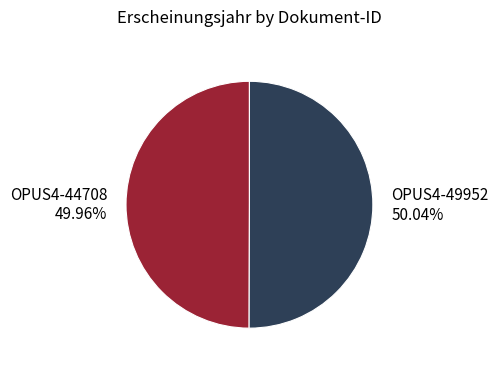

Approximately how many times larger is the value at OPUS4-44708 compared to OPUS4-49952?

1.0